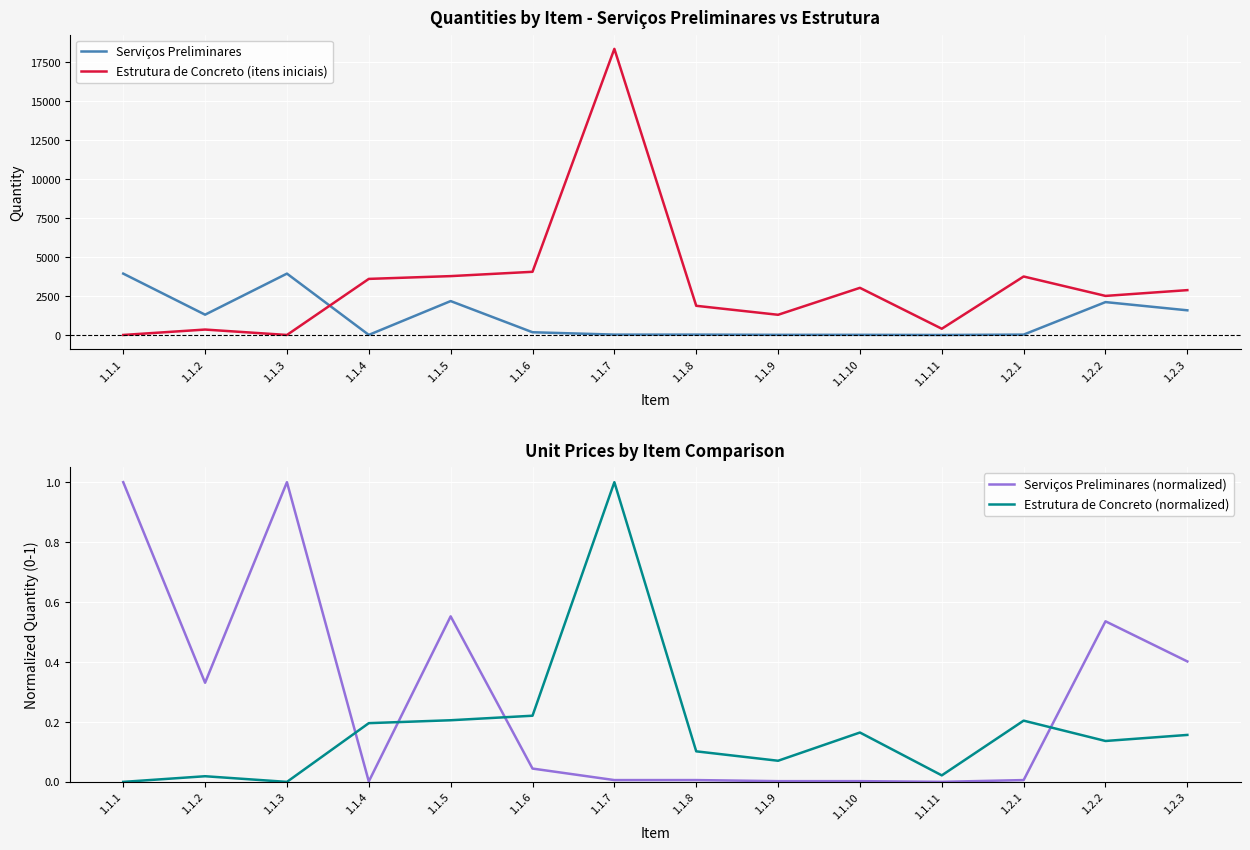

How many intersections are there between Estrutura de Concreto (itens iniciais) and Serviços Preliminares?

1